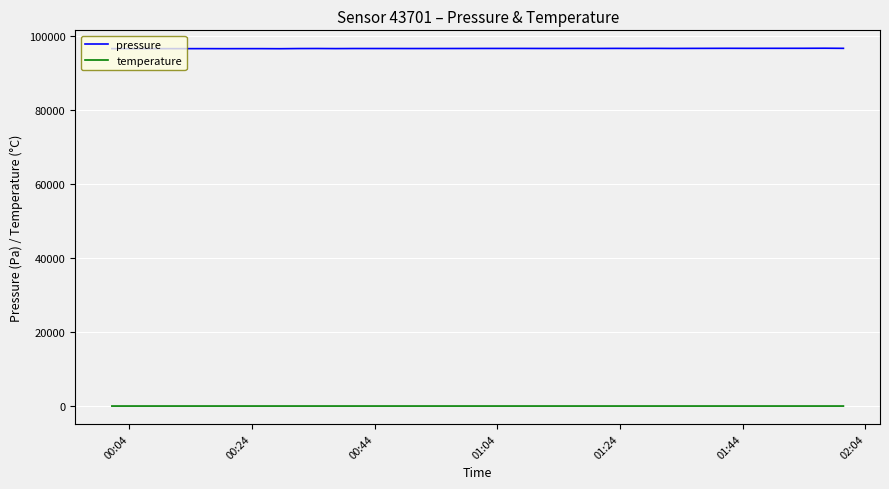

True or false: pressure and temperature cross at least once.

False